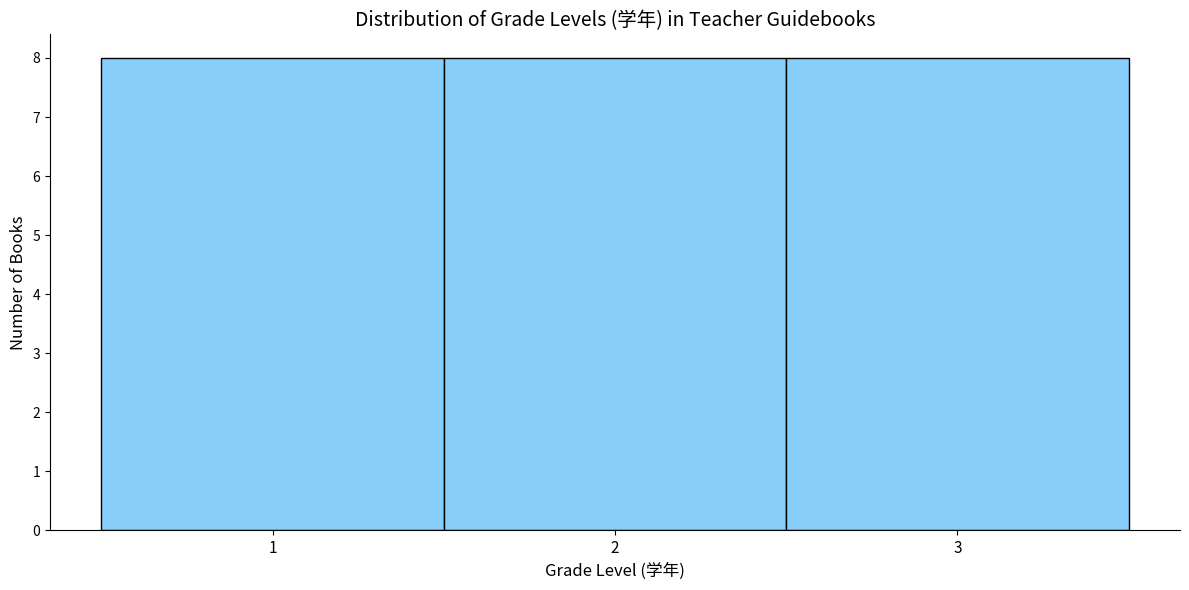

How tall is the bar that spans 2.5 to 3.5 on the x-axis? The values are not printed on the chart, so give them approximately, as read against the axis.

8